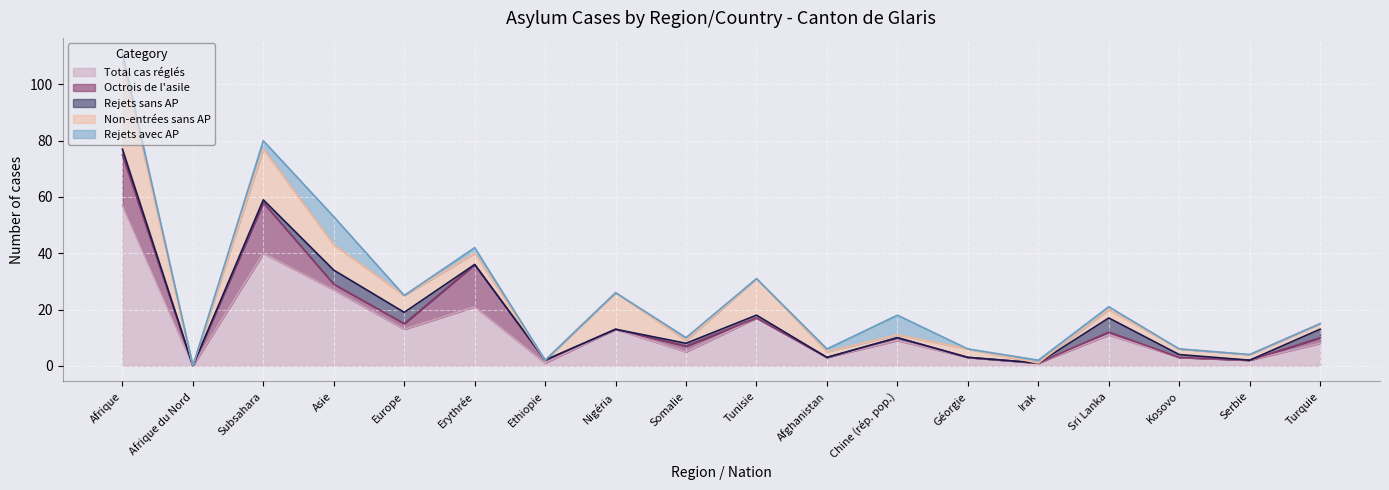

Which series has the largest total across all categories?

Total cas réglés